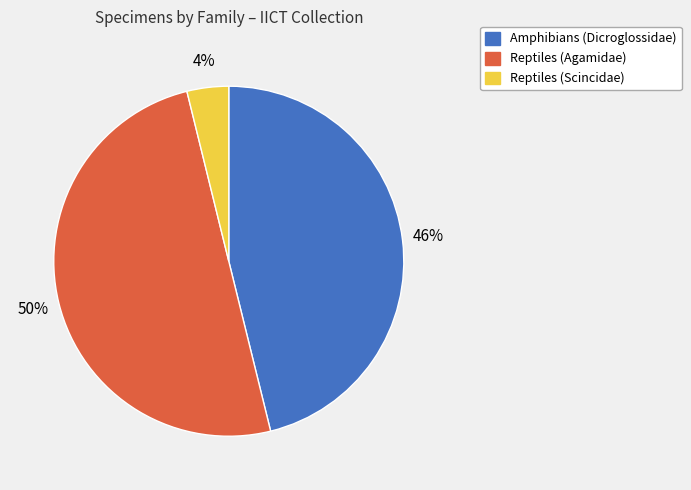

Do Amphibians (Dicroglossidae) and Reptiles (Agamidae) together represent more than half of the pie?

Yes